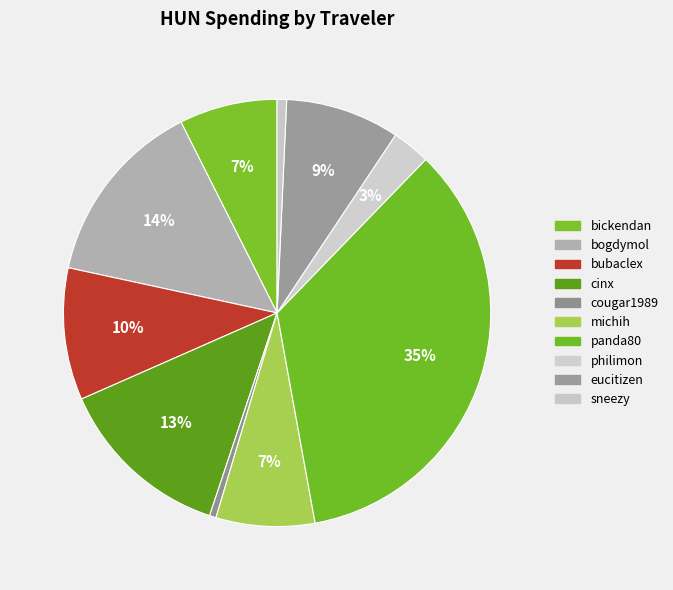

Is there a majority slice in this chart?

No